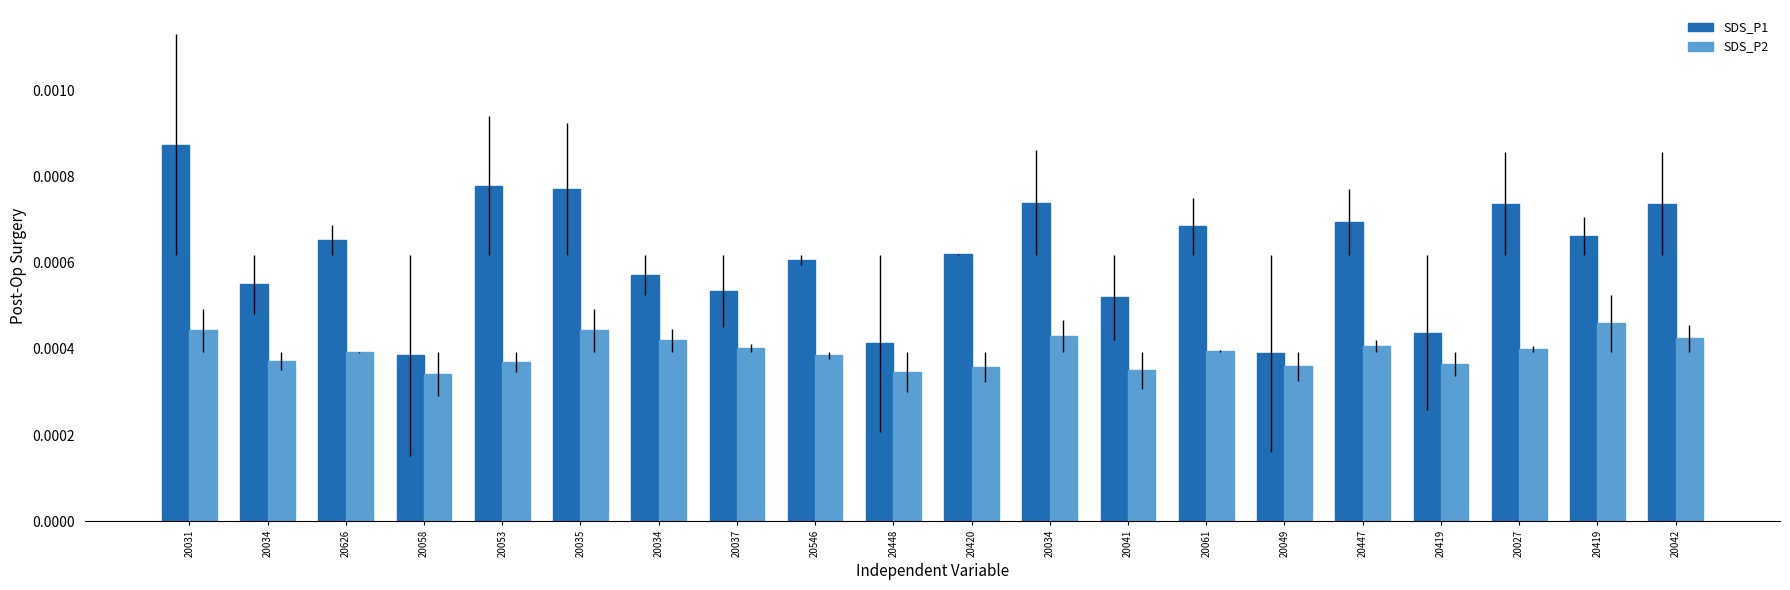

At which category is the sum across all series the highest?

20031